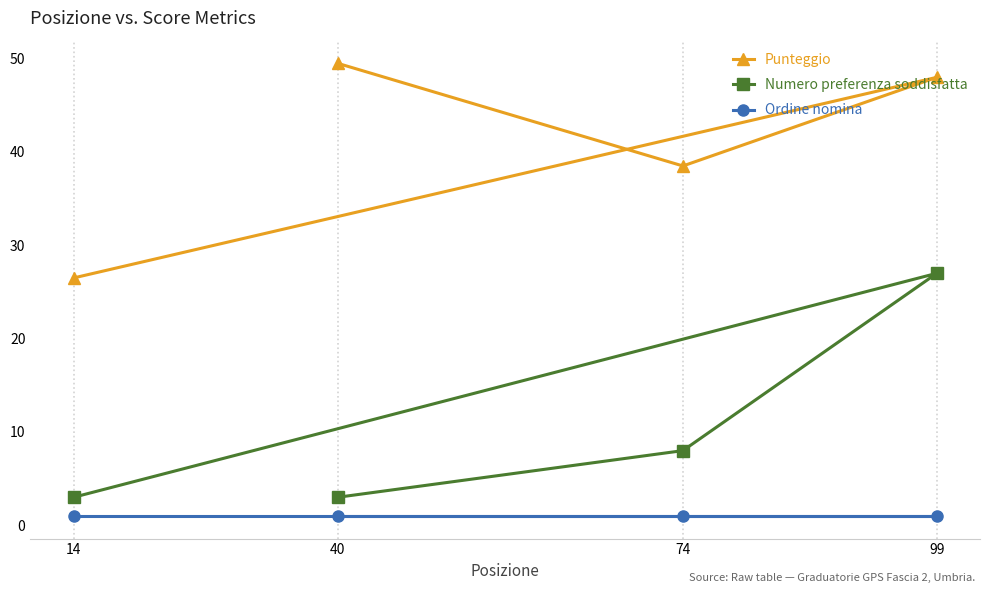

Which series has the widest spread of values?

Numero preferenza soddisfatta